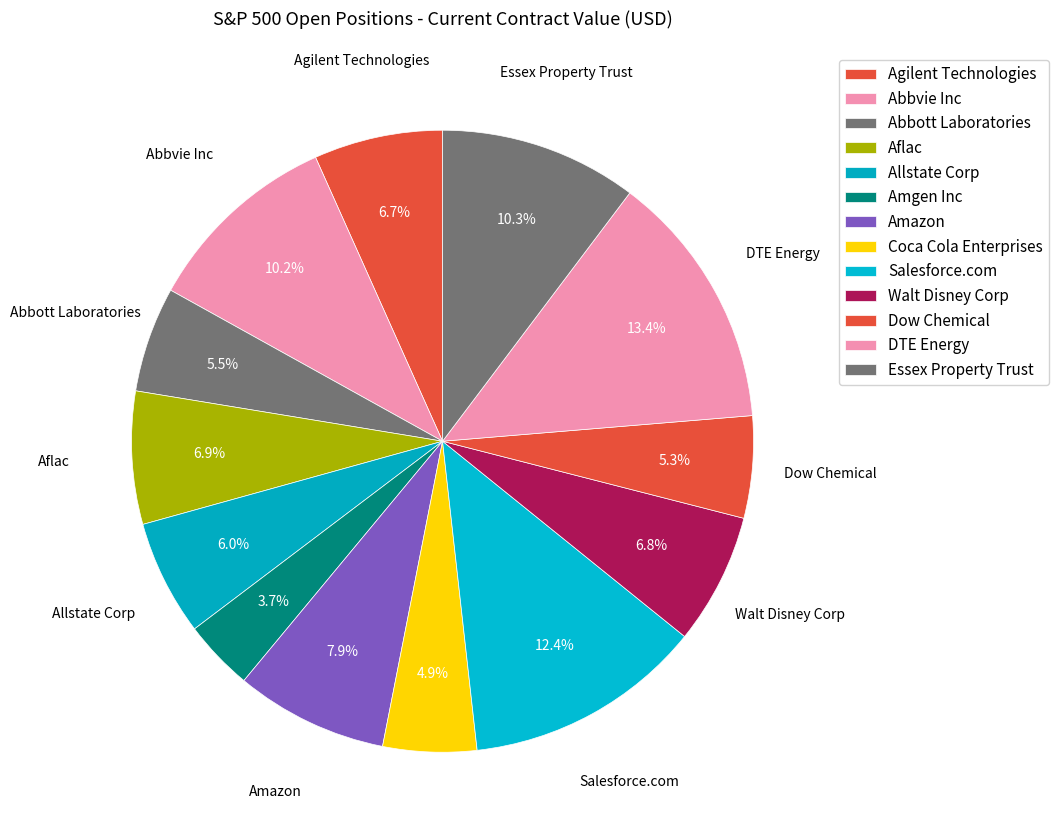

What is the change in value from Coca Cola Enterprises to Walt Disney Corp?

+40727.5